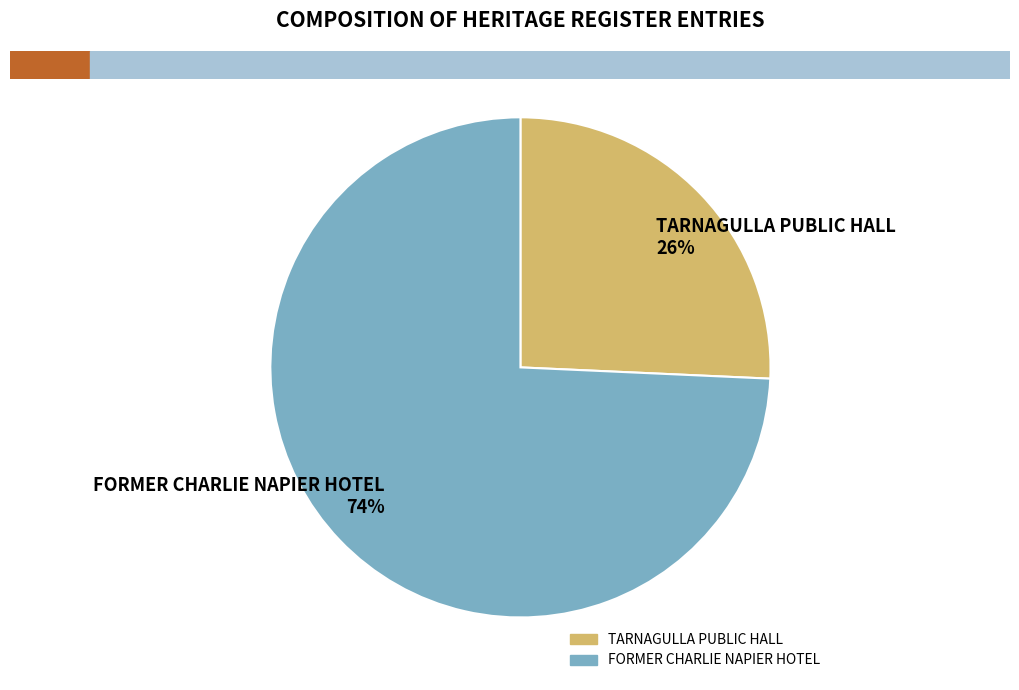

Between FORMER CHARLIE NAPIER HOTEL 74% and TARNAGULLA PUBLIC HALL 26%, which is larger?

FORMER CHARLIE NAPIER HOTEL 74%